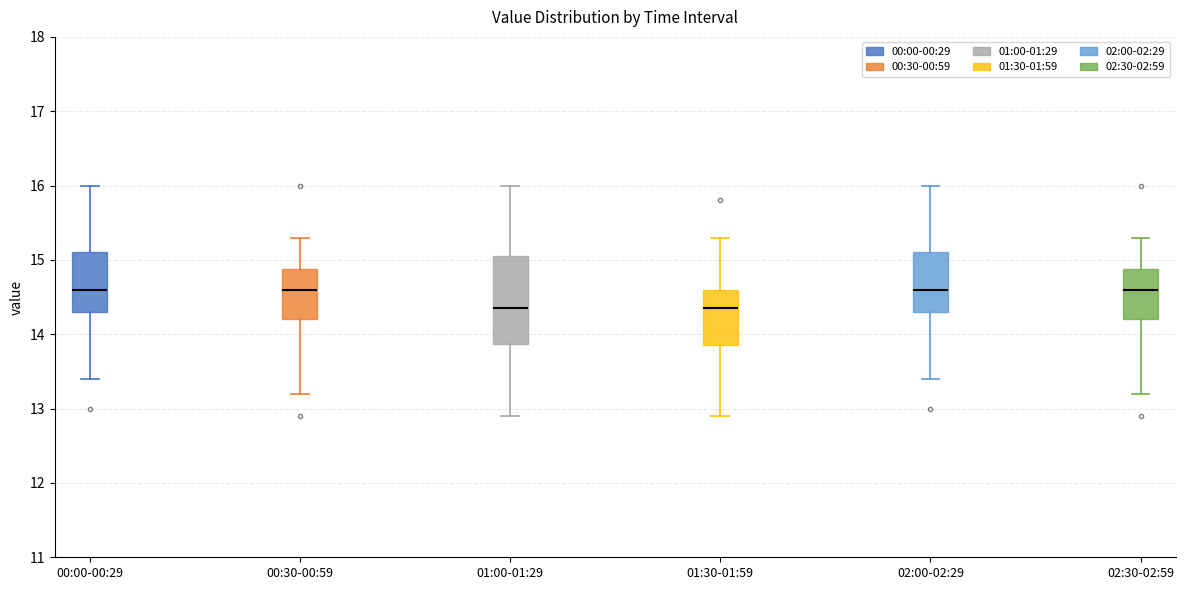

Reading left to right, transcribe this box plot: for each box, give where its median line is, the range the box spans, and where its two whiskers end, as read against the y-axis. The values are not printed on the chart, so give them approximately, as read against the axis.

00:00-00:29: median 14.6, box 14.3 to 15.1, whiskers 13.4 to 16.0
00:30-00:59: median 14.6, box 14.2 to 14.9, whiskers 13.2 to 15.3
01:00-01:29: median 14.4, box 13.9 to 15.1, whiskers 12.9 to 16.0
01:30-01:59: median 14.4, box 13.9 to 14.6, whiskers 12.9 to 15.3
02:00-02:29: median 14.6, box 14.3 to 15.1, whiskers 13.4 to 16.0
02:30-02:59: median 14.6, box 14.2 to 14.9, whiskers 13.2 to 15.3